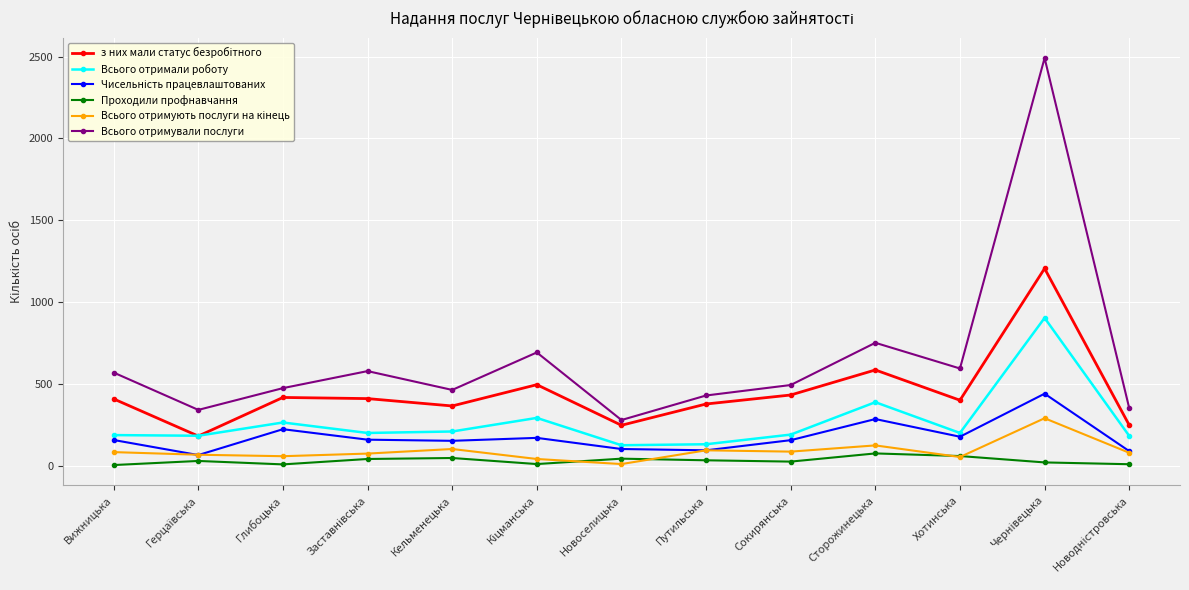

What is the spread (max minus min) of values at Сторожинецька?

676